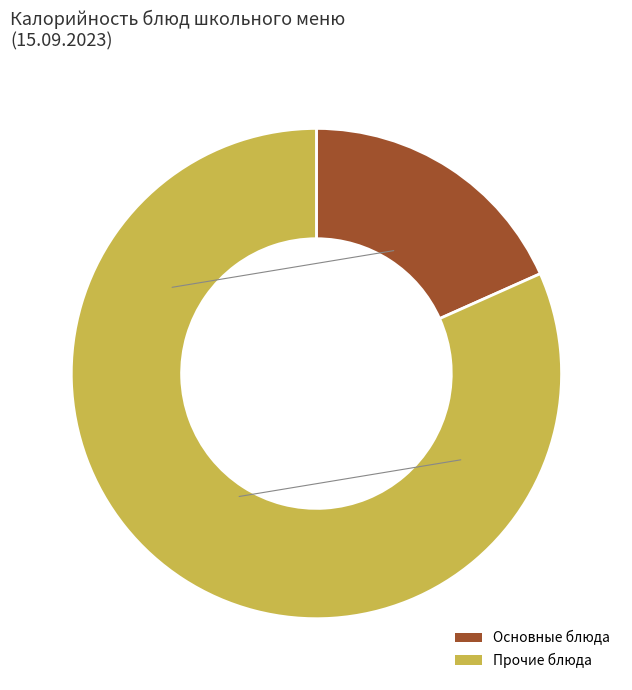

Is it true that Прочие блюда is 69% of the pie?

False